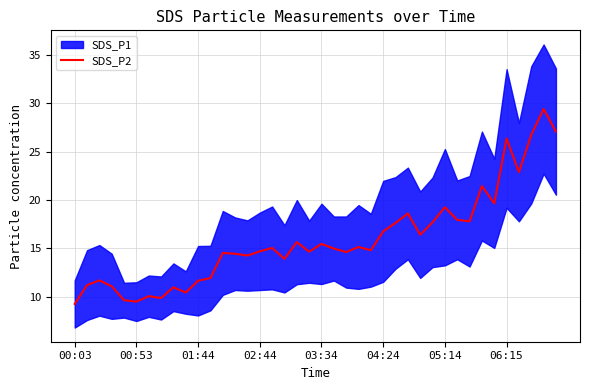

What is the difference between the second highest and second lowest values?

17.6